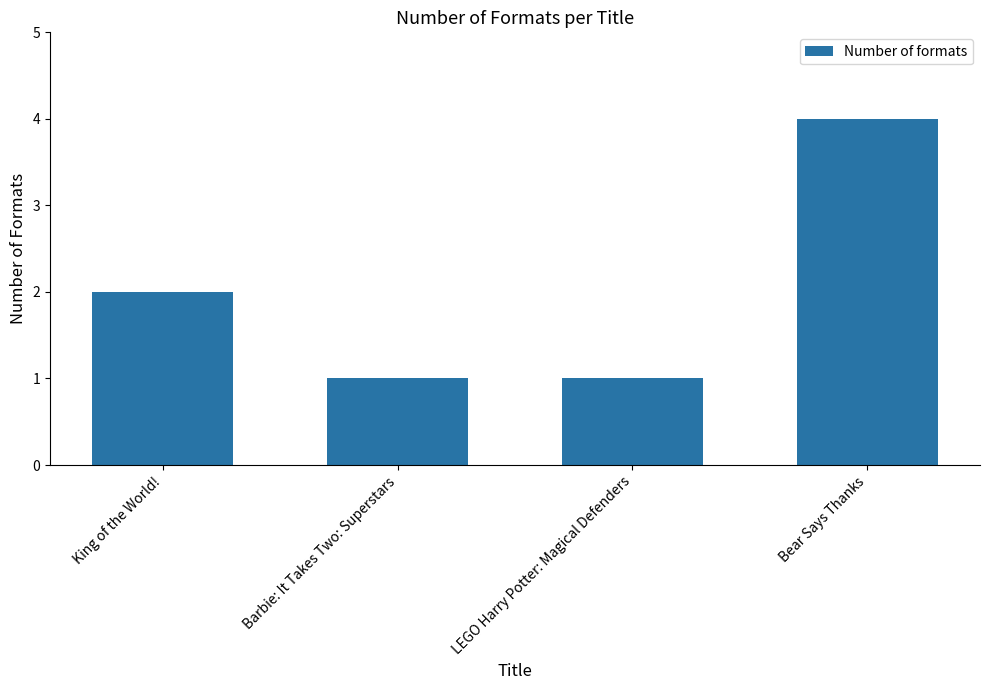

Reading left to right, what are all the values shown in this chart?

King of the World!=2	Barbie: It Takes Two: Superstars=1	LEGO Harry Potter: Magical Defenders=1	Bear Says Thanks=4